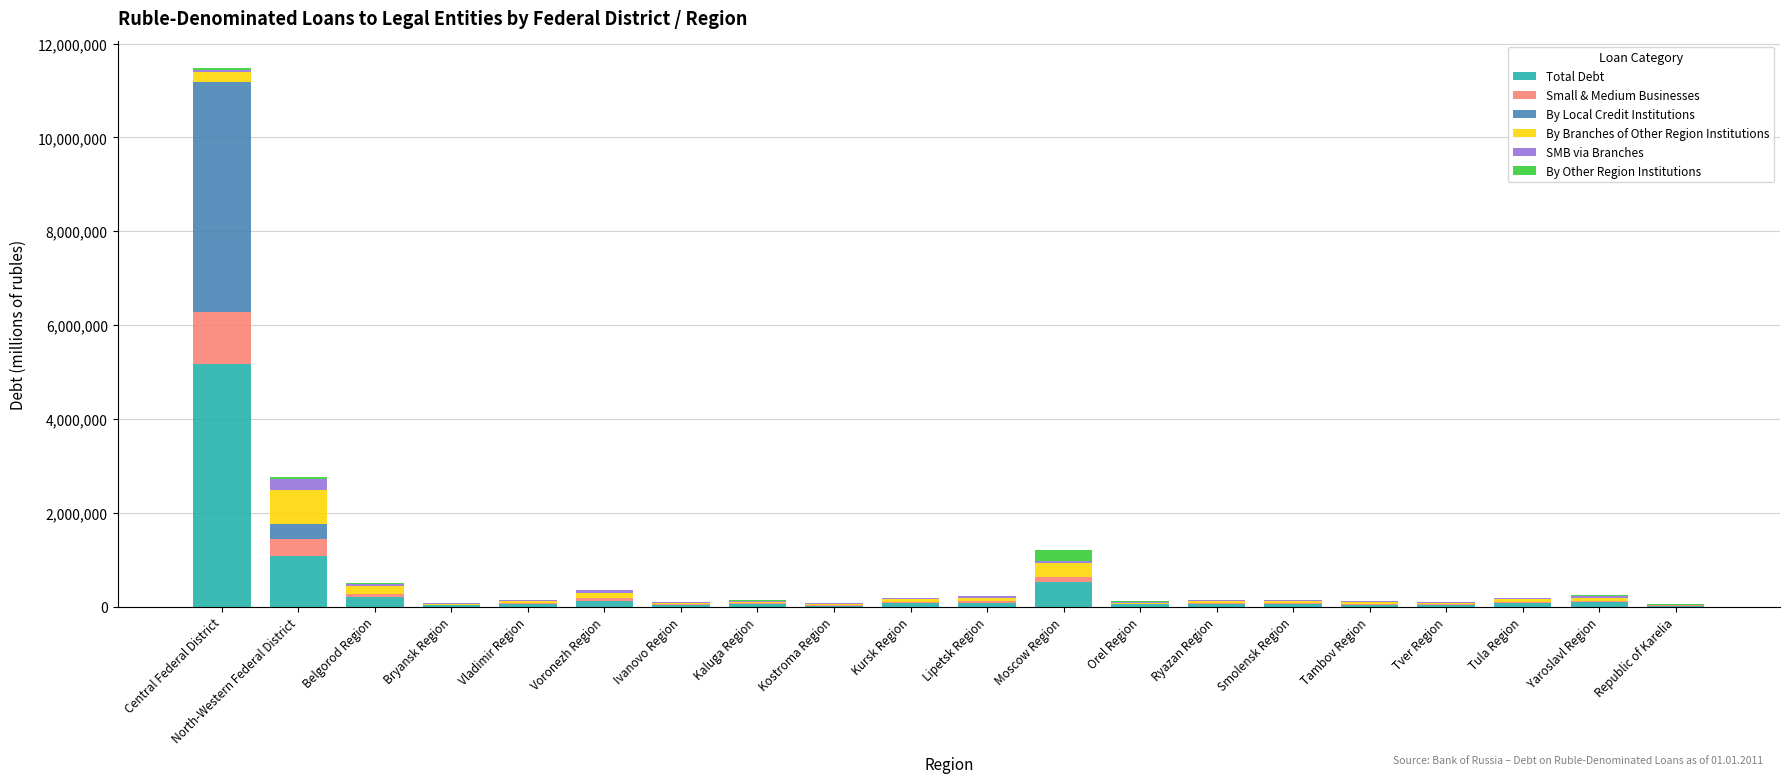

Where is Total Debt nearest to the value 2589990?

North-Western Federal District